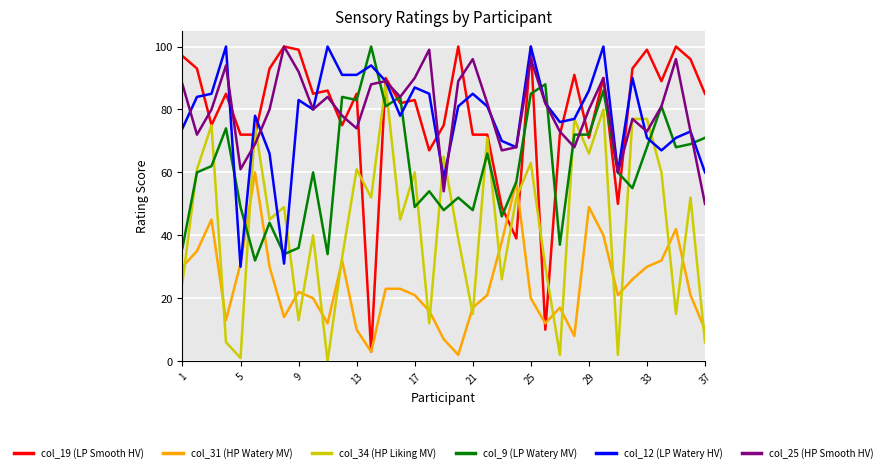

Which series has the largest range (max minus min)?

col_19 (LP Smooth HV)